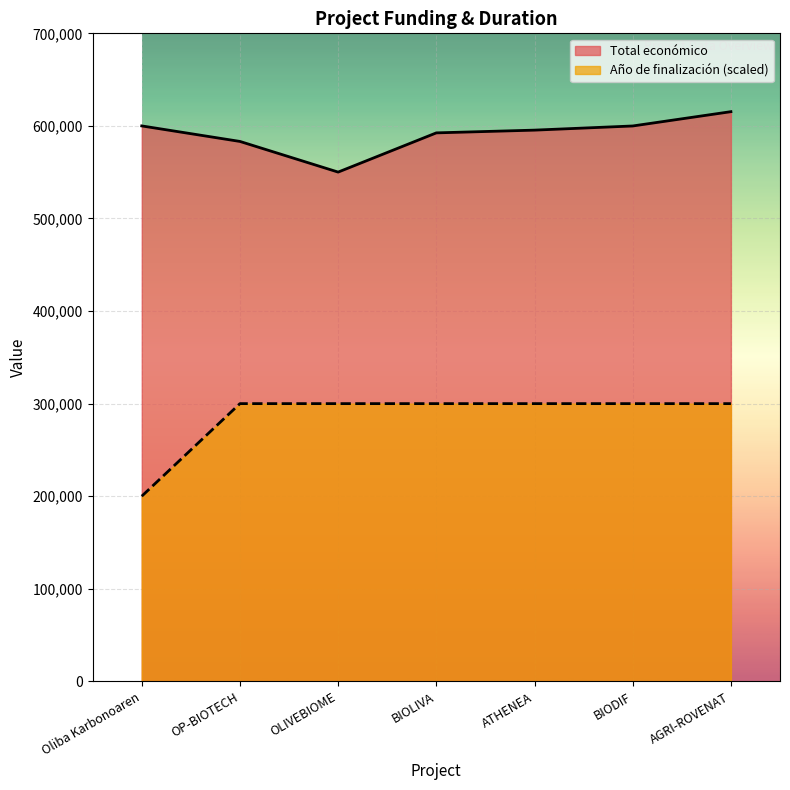

Which category has the highest value in the Año de finalización series?

OP-BIOTECH